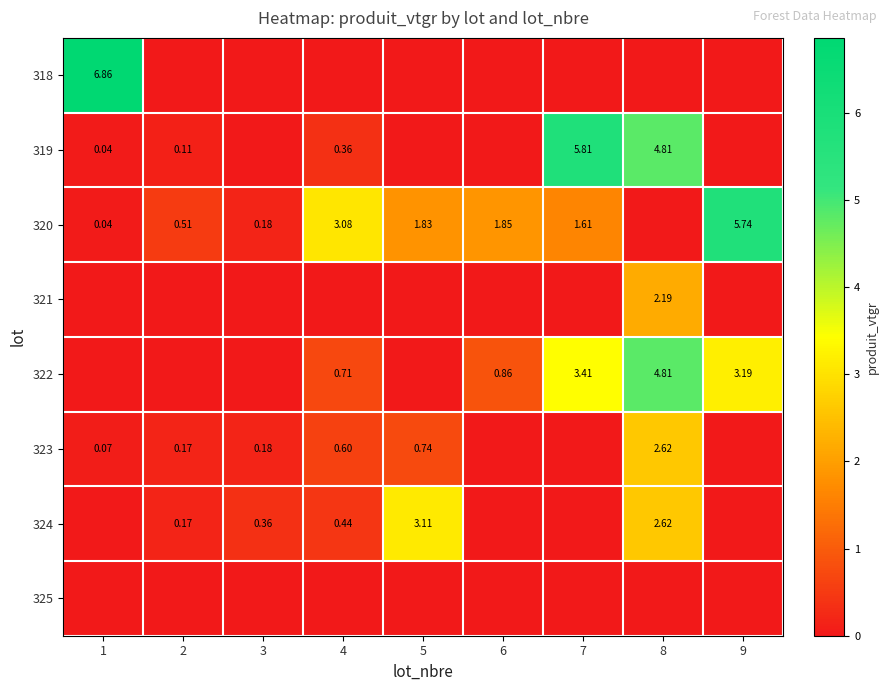

Between 2 and 8, which series saw the biggest shift?

322